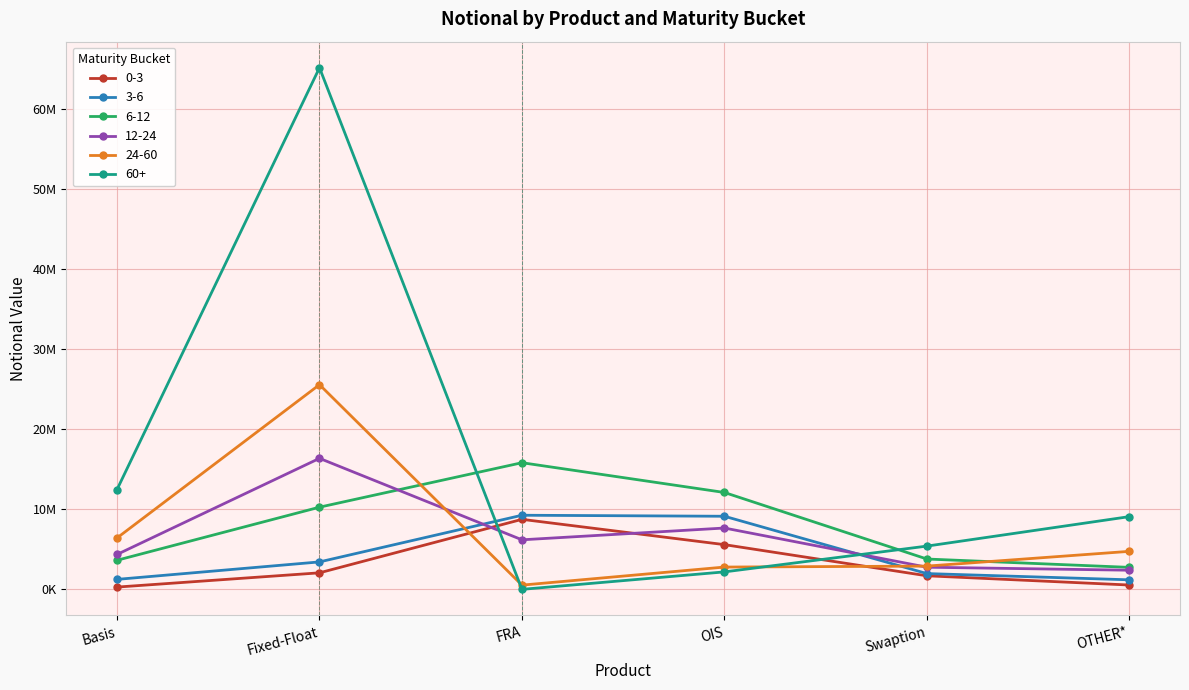

What are all the series names shown in the legend?

0-3, 3-6, 6-12, 12-24, 24-60, 60+